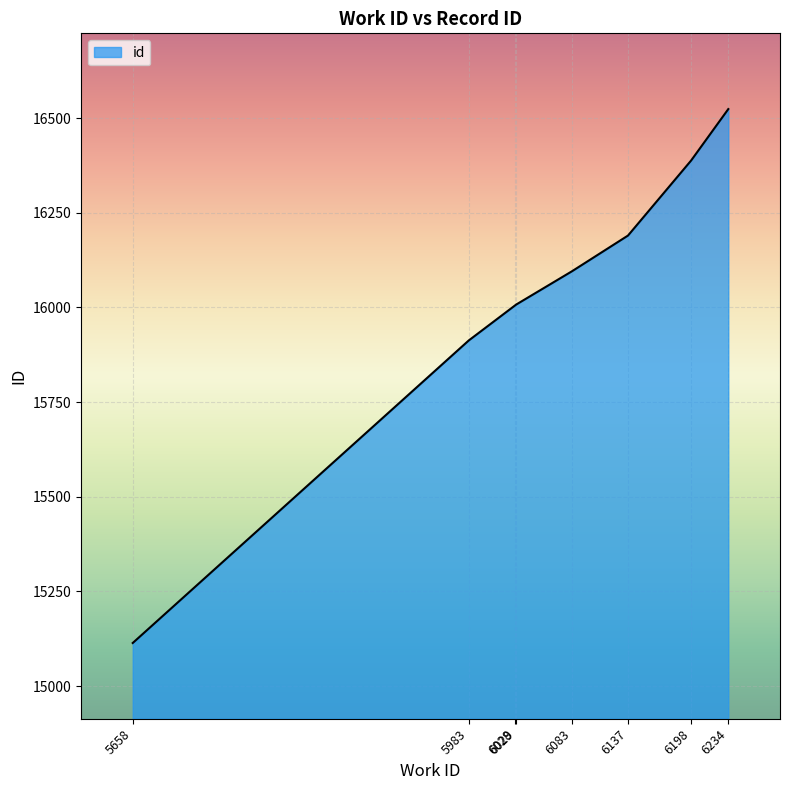

True or false: there are more than 2 points higher than both neighbors.

False